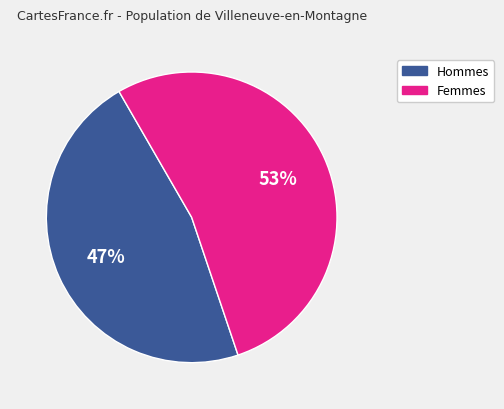

What is the ratio of the value at Femmes to the value at Hommes?

1.1